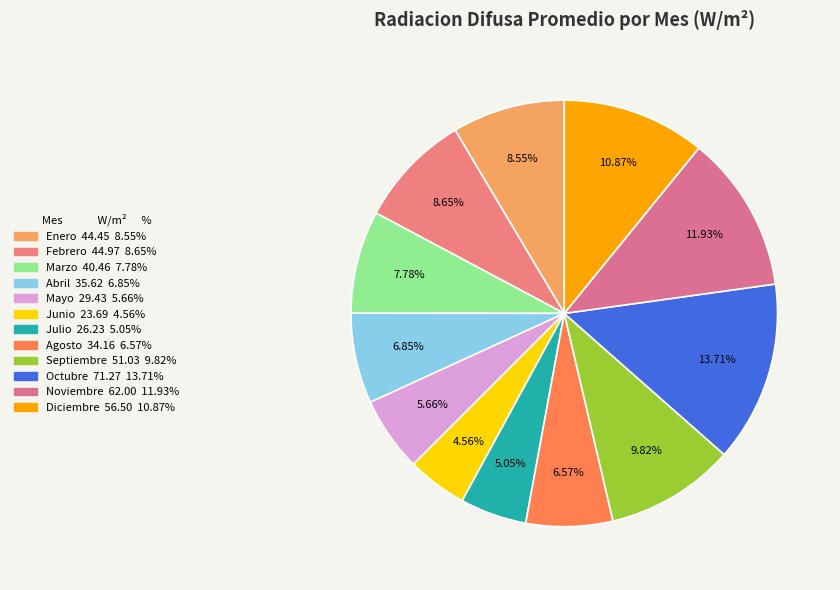

To the nearest percent, what percentage of the pie is Enero?

9%